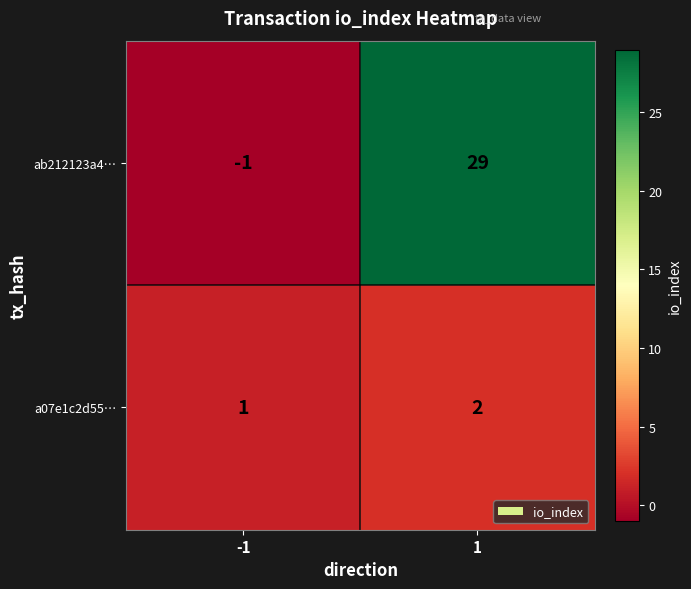

True or false: a07e1c2d55… has a value of 2 at 1.

True